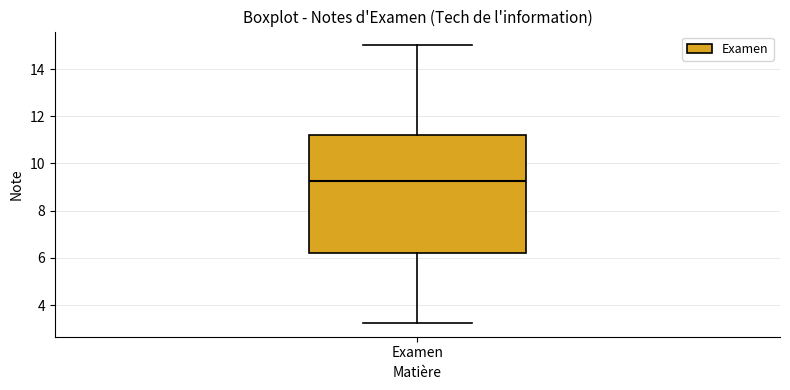

Transcribe this box plot: give where the median line is, the range the box spans, and where the two whiskers end, as read against the y-axis. The values are not printed on the chart, so give them approximately, as read against the axis.

median 9.2, box 6.2 to 11.2, whiskers 3.2 to 15.0